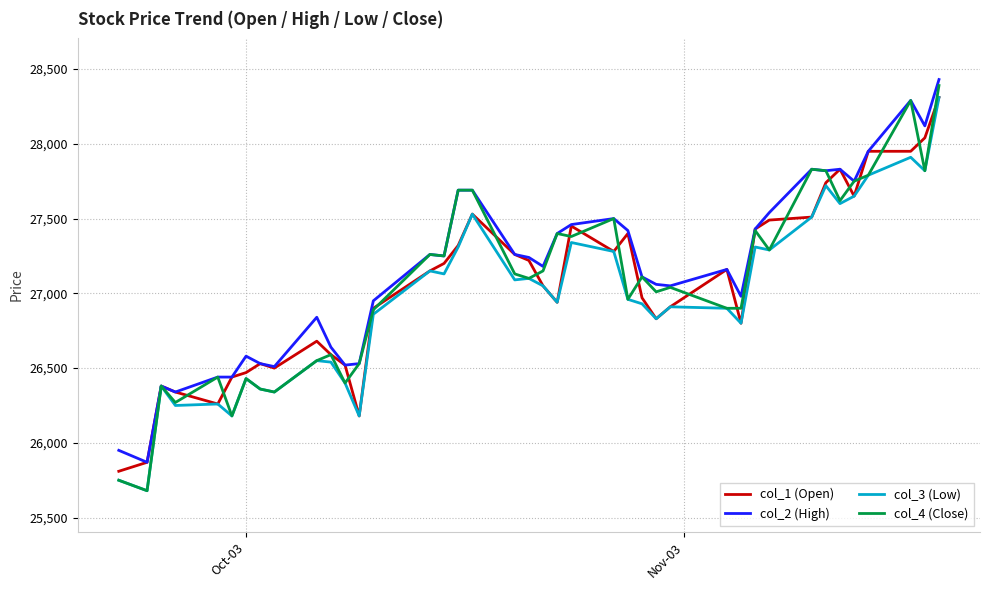

What is the greatest value displayed?

28430